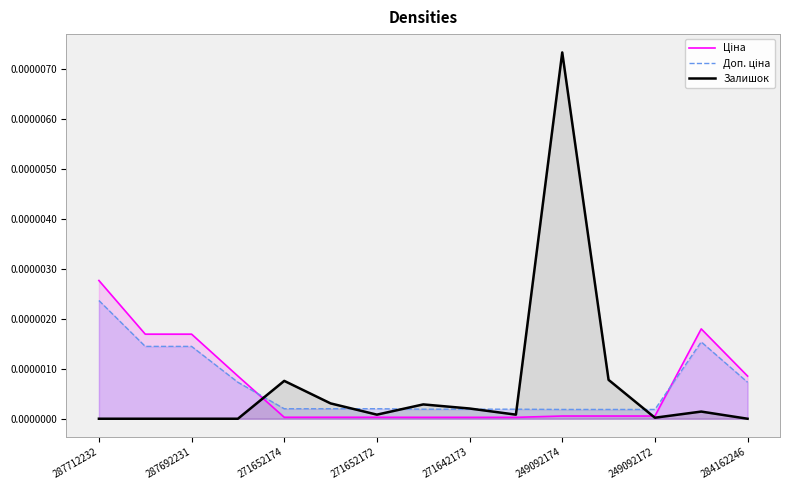

Which series changed the most between 287712232 and 9?

Ціна